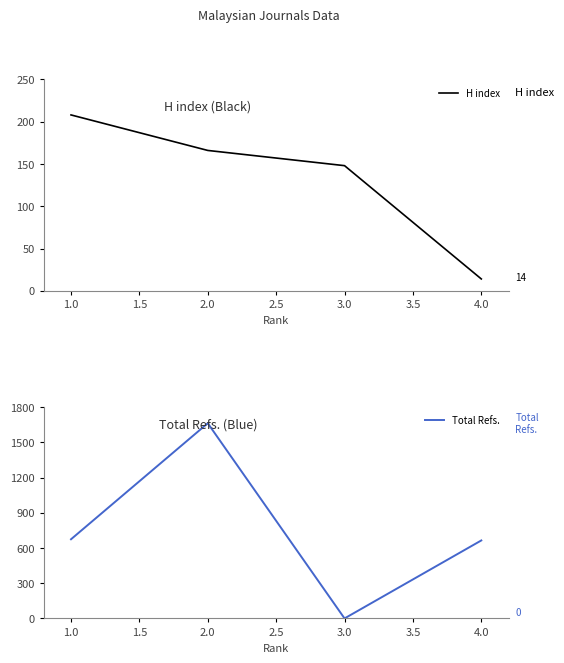

Is it true that H index equals 45 at 3.0?

False